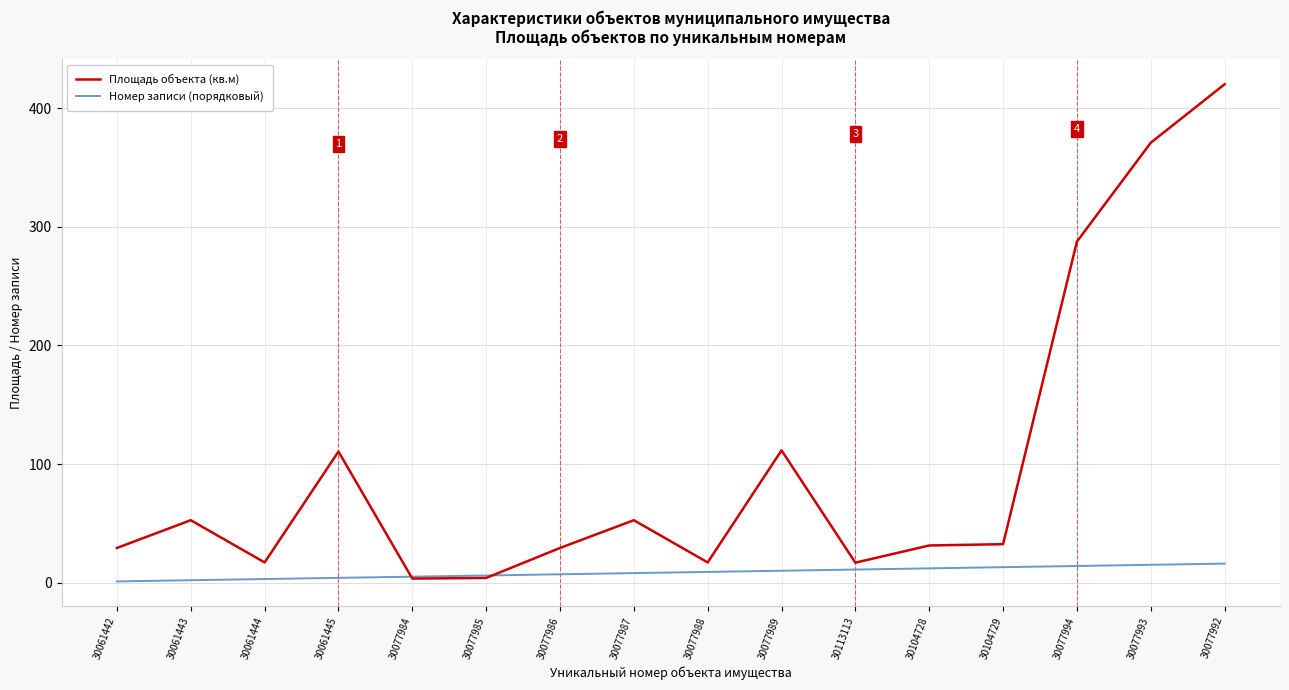

How many intersections are there between Площадь объекта (кв.м) and Номер записи (порядковый)?

2